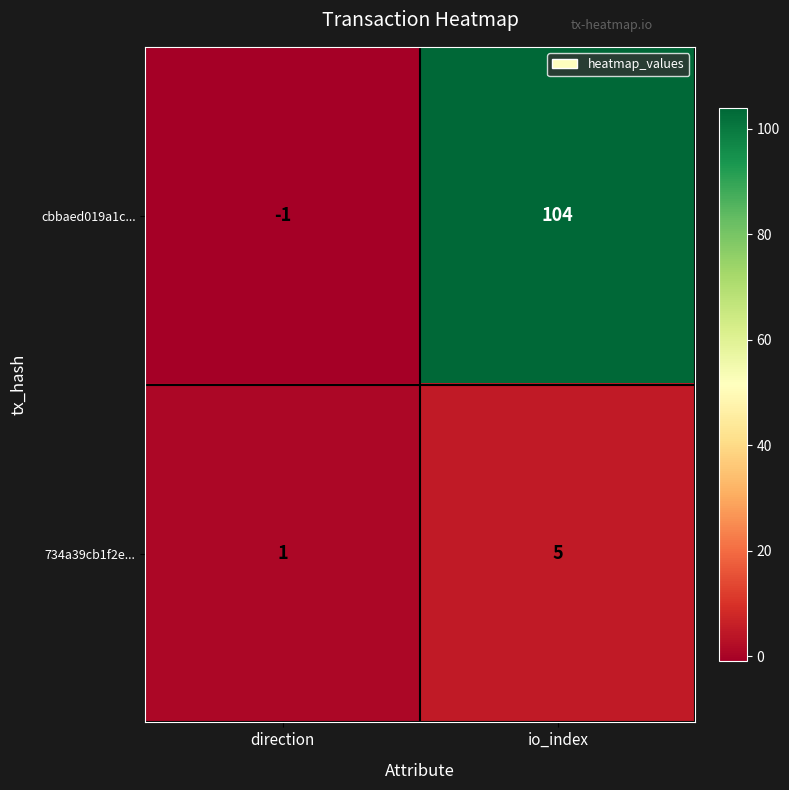

True or false: 734a39cb1f2e... has a value of 7 at io_index.

False